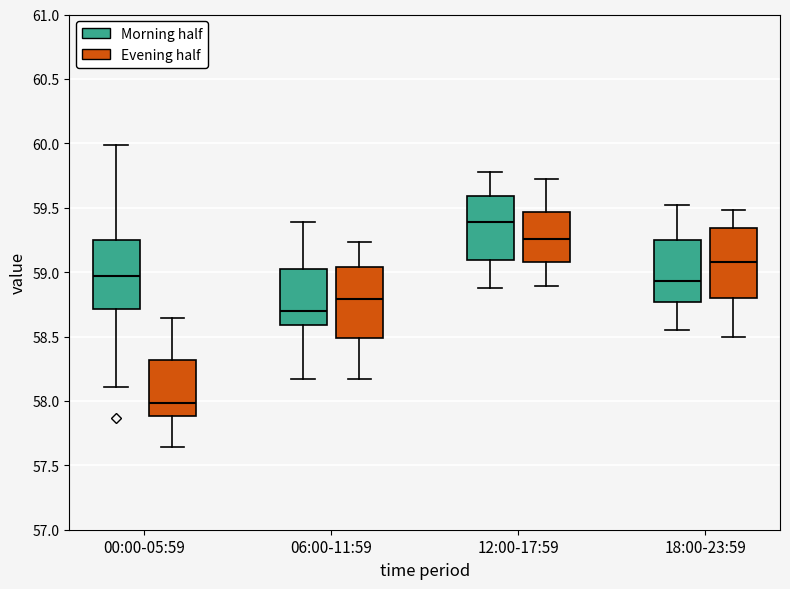

Which box has the lowest median line?

00:00-05:59 (Evening half)